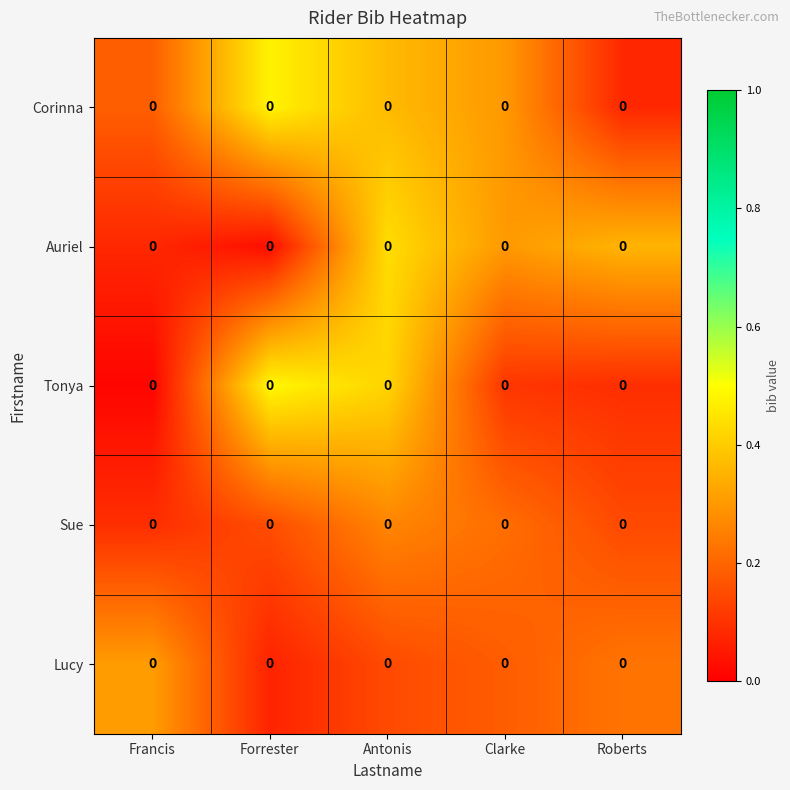

Rank the series at Forrester from lowest to highest value.

Auriel, Lucy, Sue, Corinna, Tonya